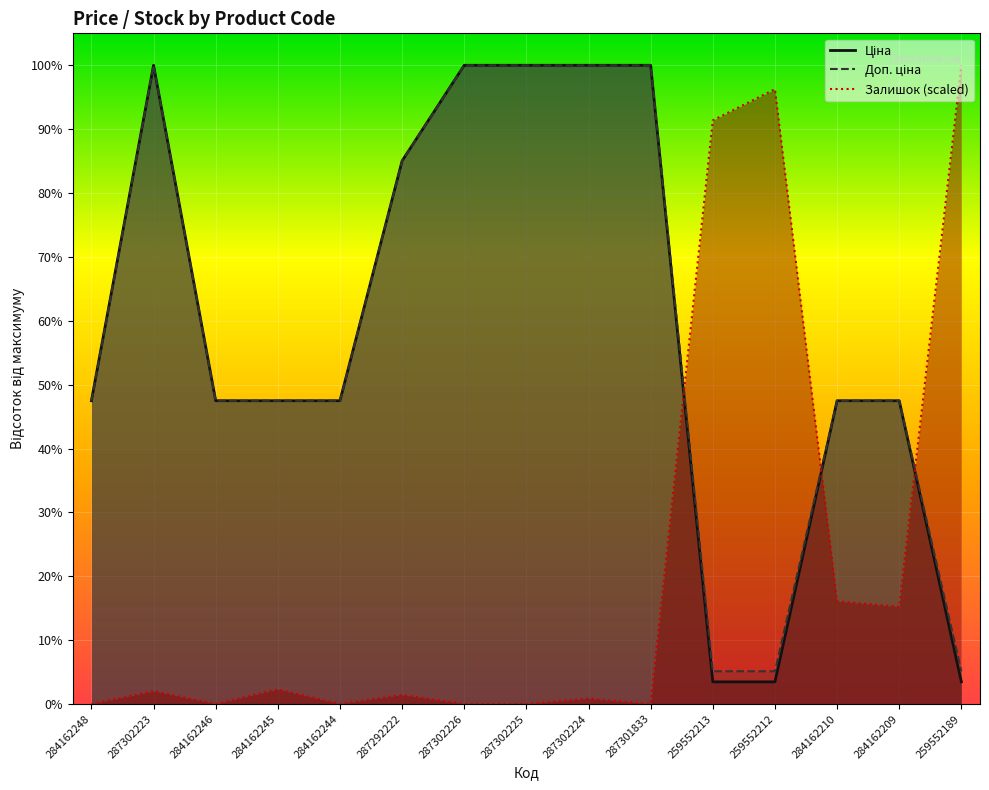

Which series has the largest range (max minus min)?

Залишок